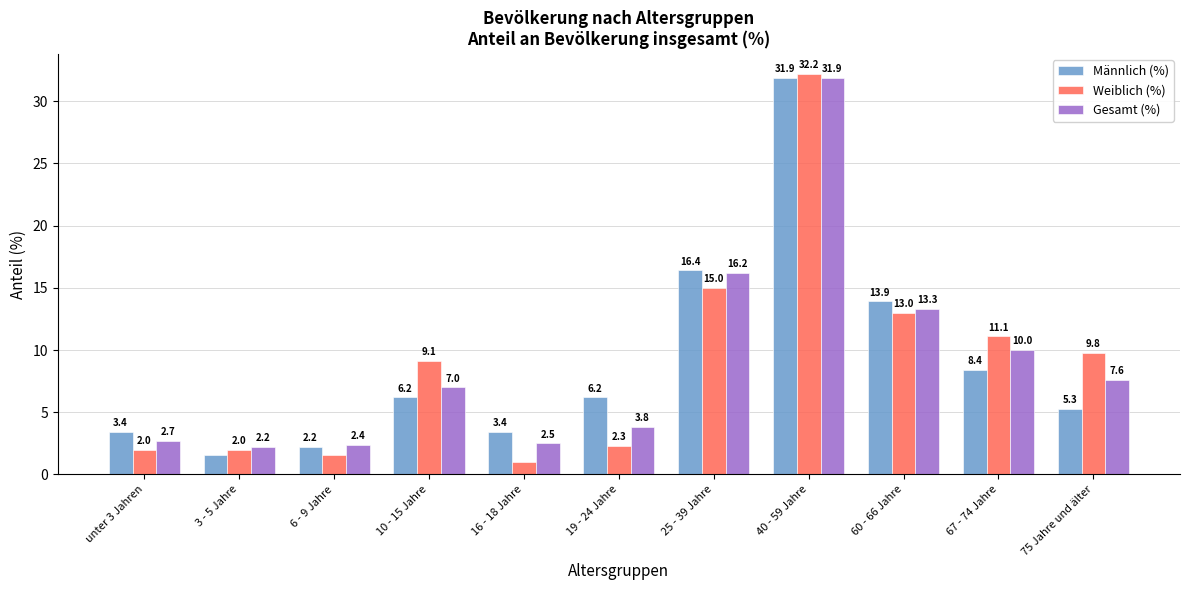

At which category is the sum across all series the highest?

40 - 59 Jahre